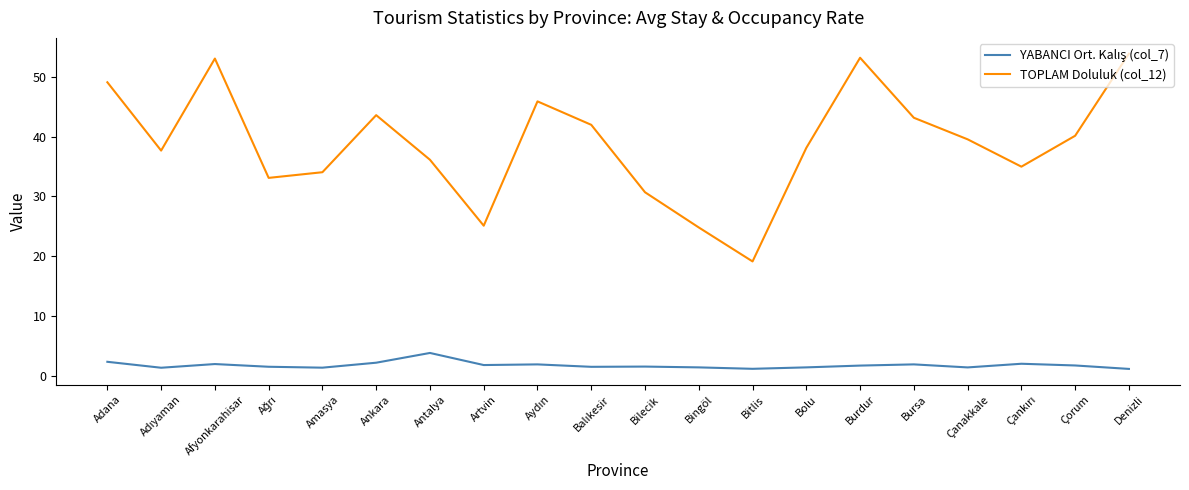

What is the approximate value of TOPLAM Doluluk (col_12) at Afyonkarahisar?

53.1